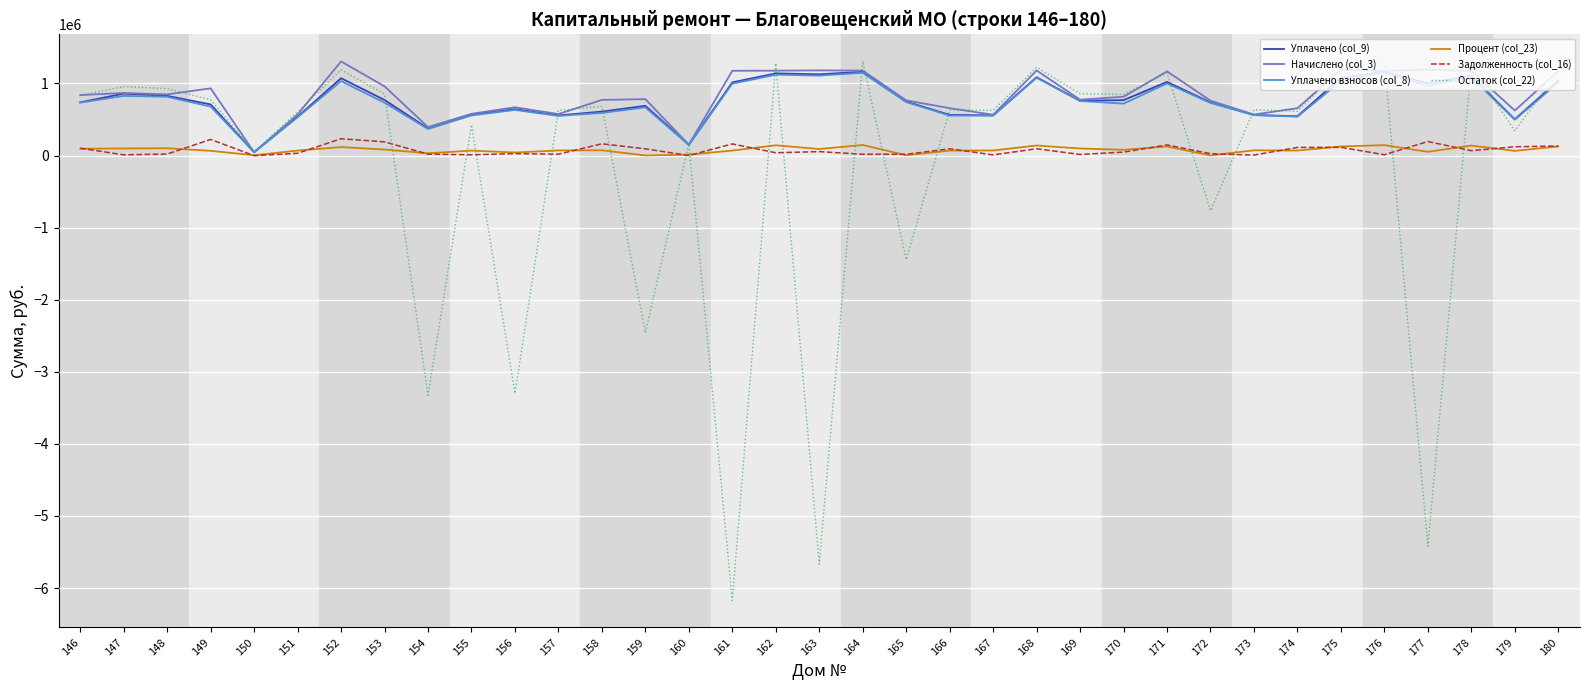

How many values in the Уплачено (col_9) series exceed 748361?

18